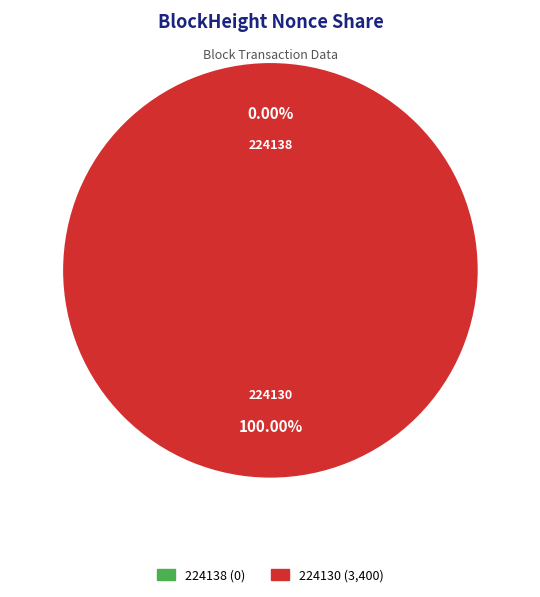

To the nearest percent, what is the difference between the largest and smallest slice percentages?

100%